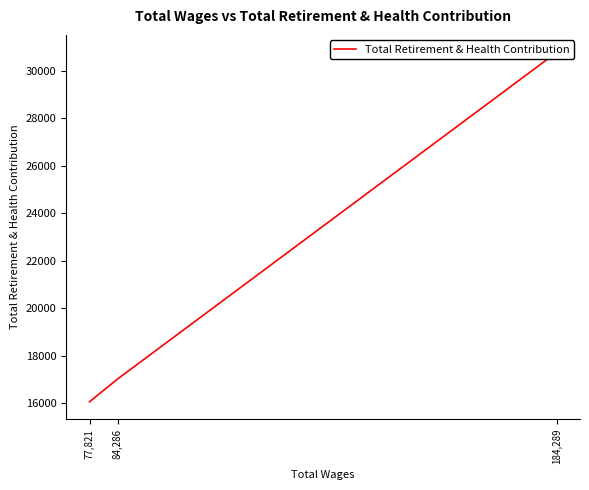

List the labels in order of value, largest first.

184,289, 84,286, 77,821